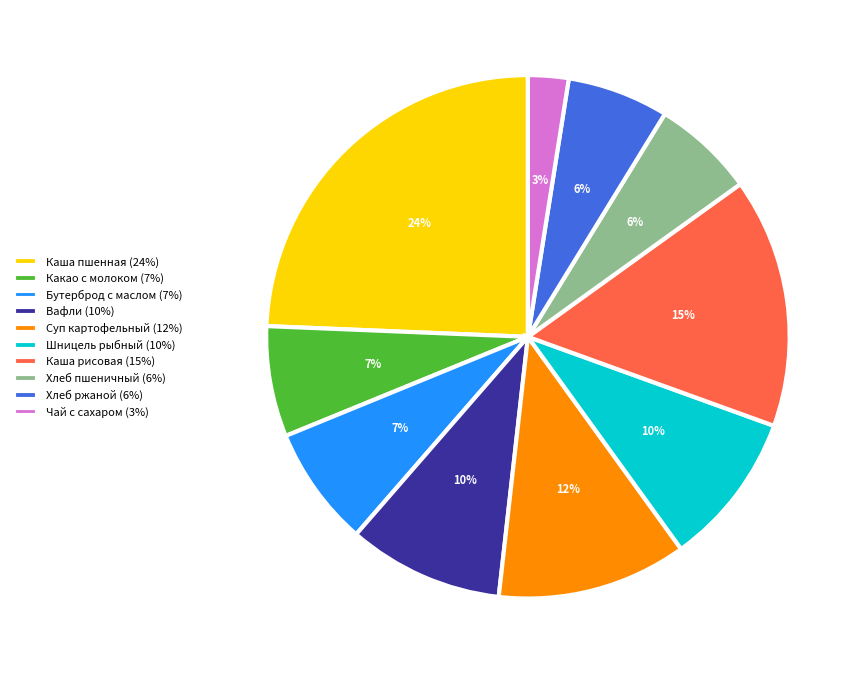

What is the largest slice in the pie chart?

Каша пшенная